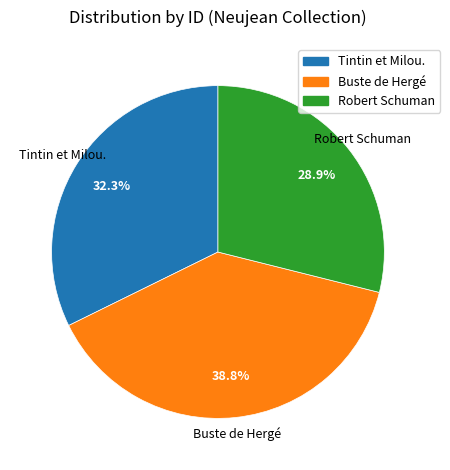

How many slices are in this pie chart?

3